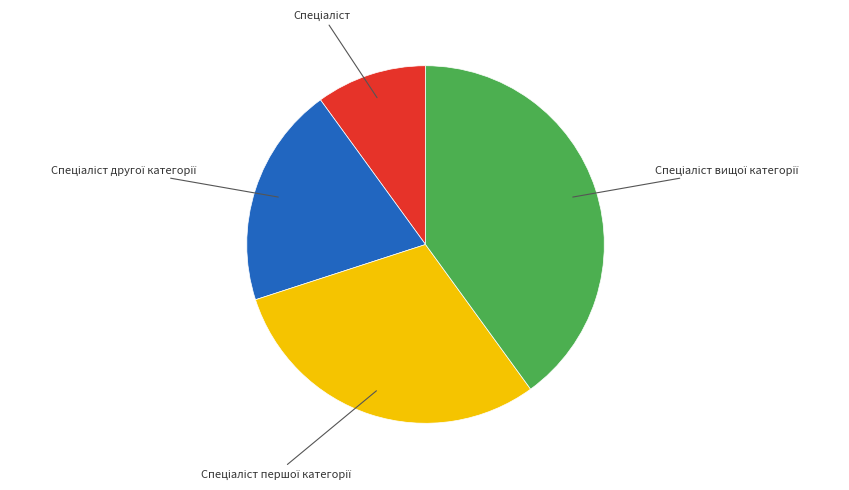

How many slices are in this pie chart?

4